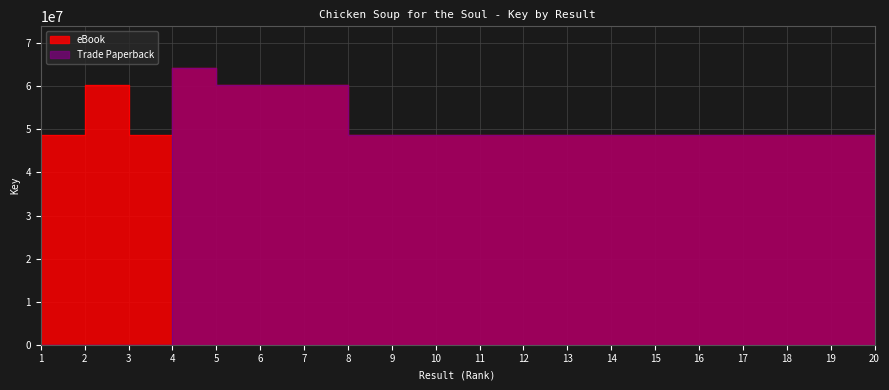

At which category is the sum across all series the highest?

4